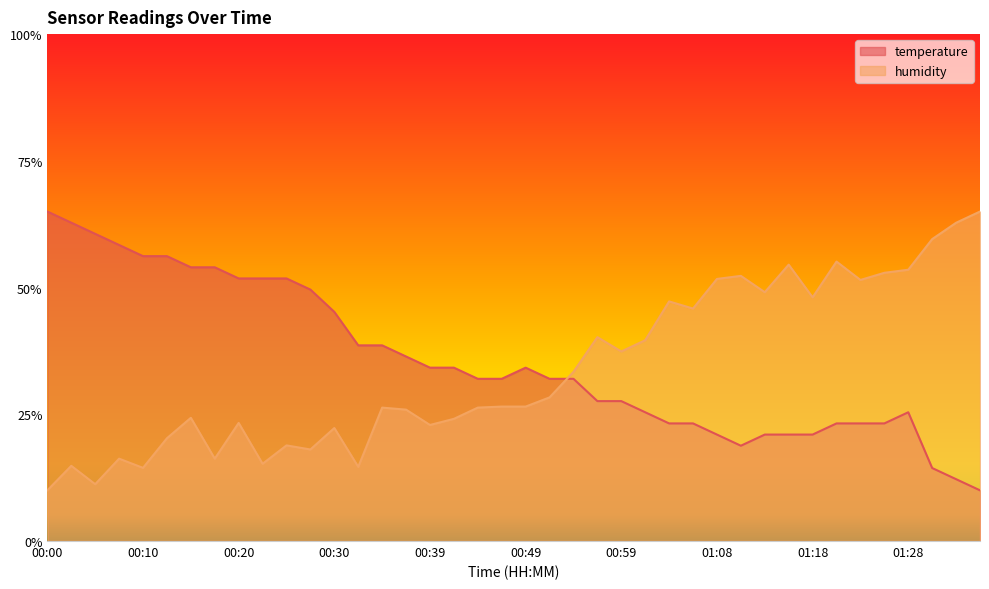

Rank the series at 00:44 from lowest to highest value.

humidity, temperature